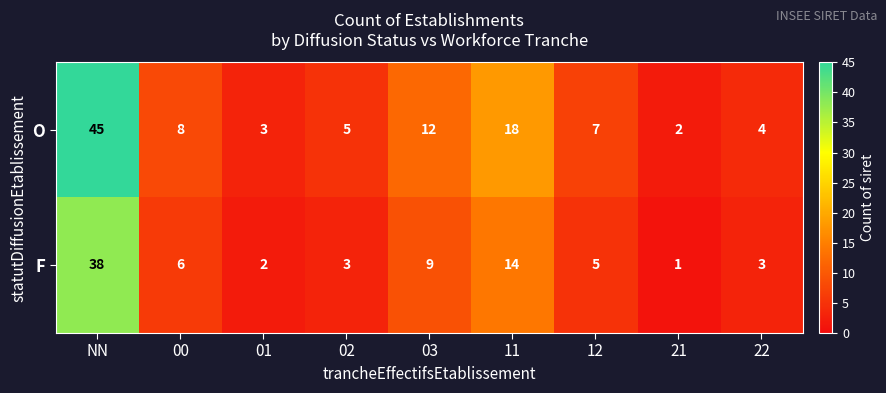

Reading left to right, extract all data points from this chart.

O: NN=45	00=8	01=3	02=5	03=12	11=18	12=7	21=2	22=4
F: NN=38	00=6	01=2	02=3	03=9	11=14	12=5	21=1	22=3